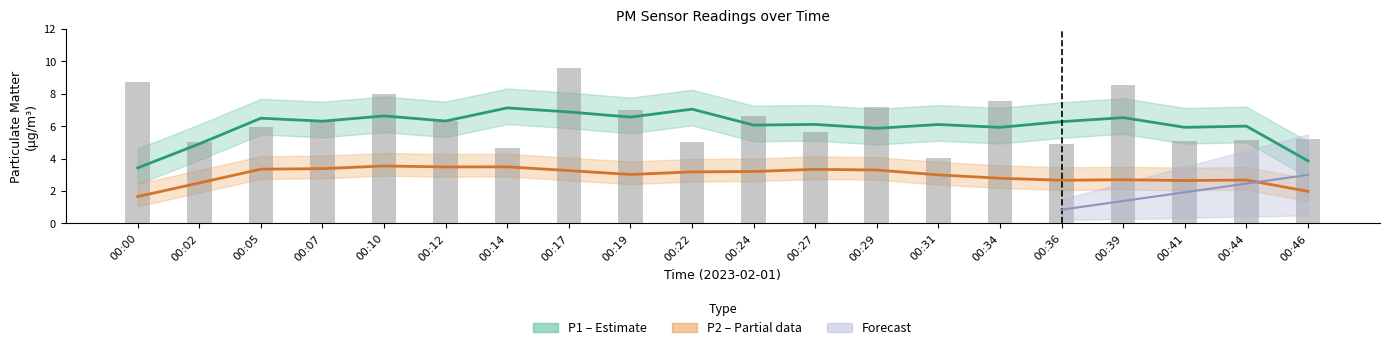

Approximately how many times larger is the value at 00:00 compared to 00:24?

1.3